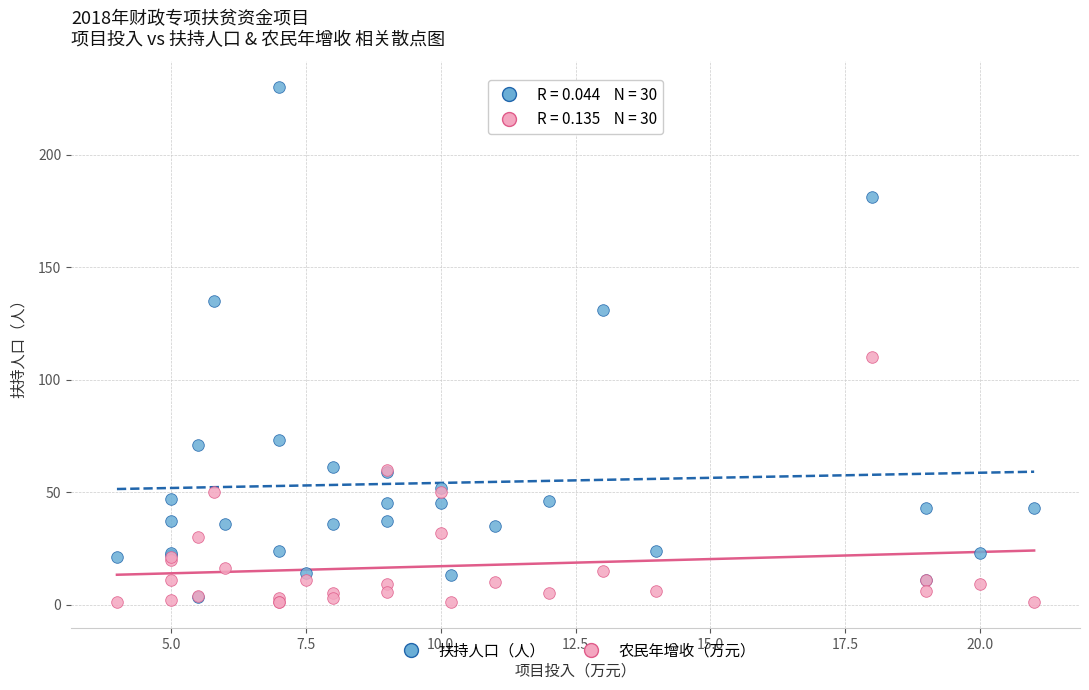

In the 扶持人口（人） series, what Y value is closest to 116?

131.0